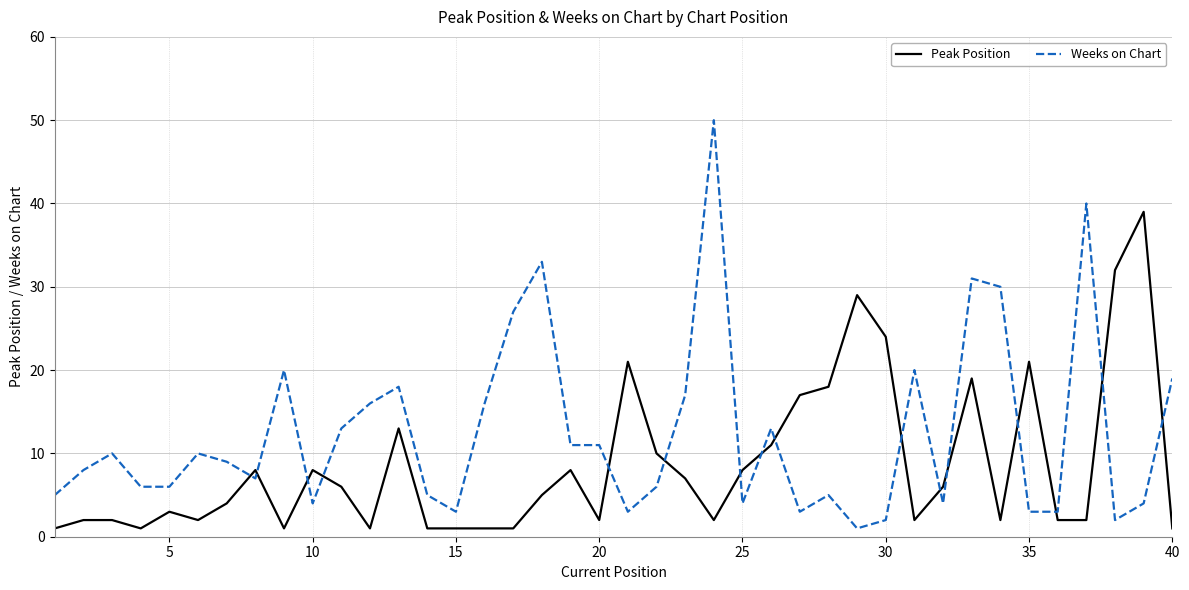

How many series are shown in this chart?

2